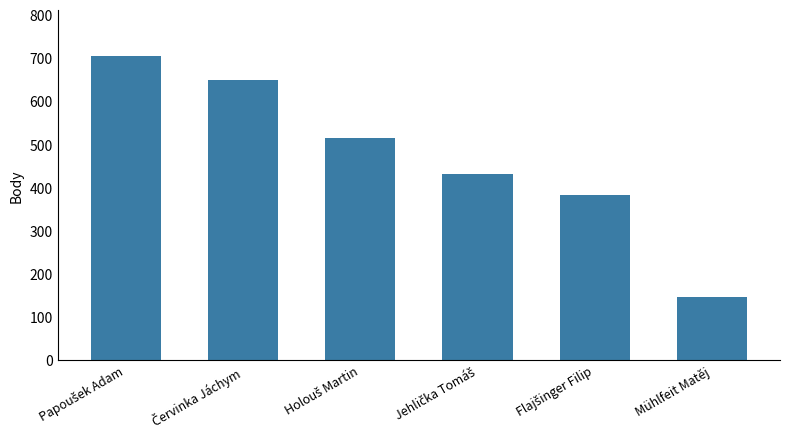

What is the average value?

471